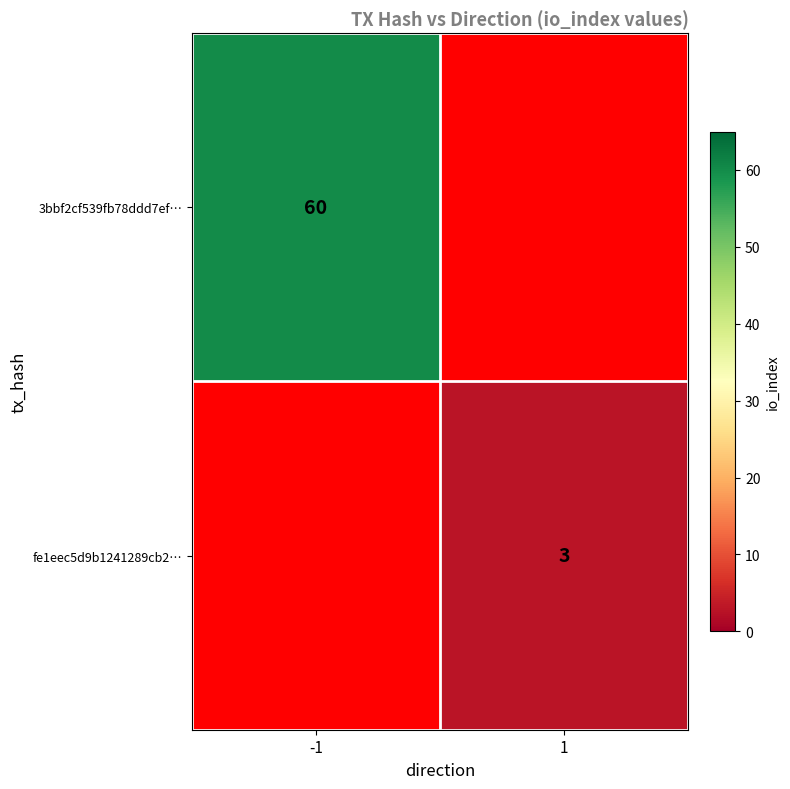

The value of fe1eec5d9b1241289cb2… at 1 is 5. True or false?

False